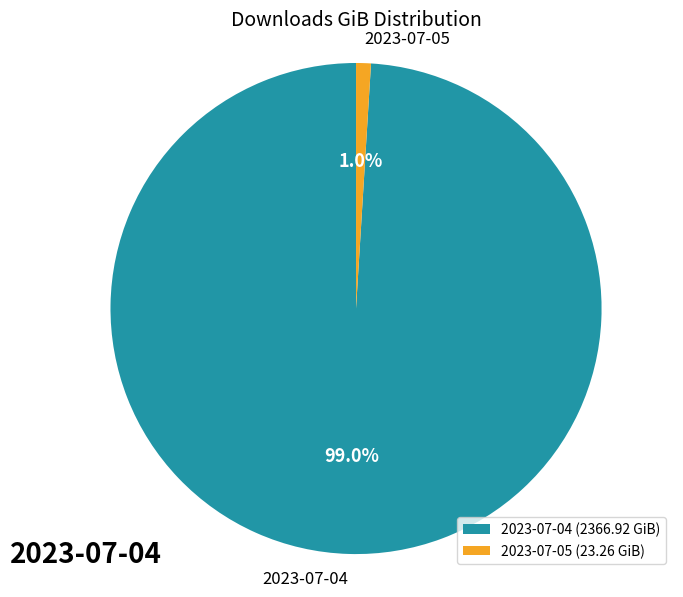

Which has a higher value, 2023-07-05 or 2023-07-04?

2023-07-04